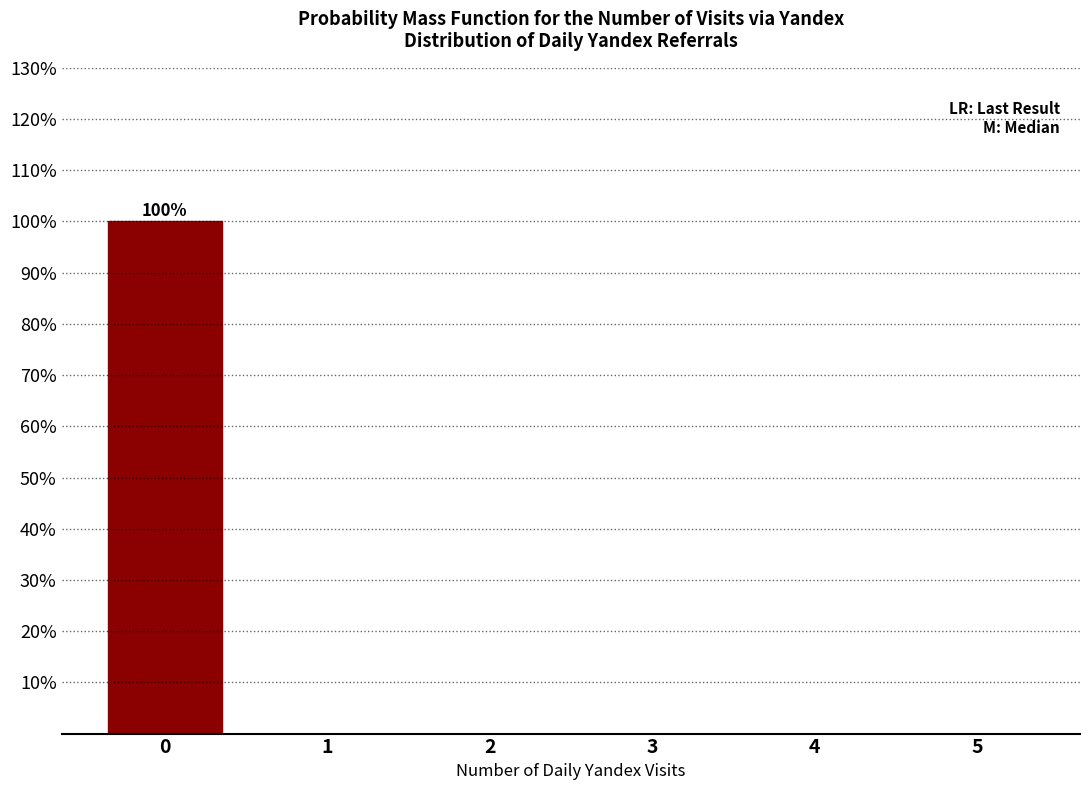

Reading left to right, transcribe all the data shown in this chart.

0=100	1=0	2=0	3=0	4=0	5=0